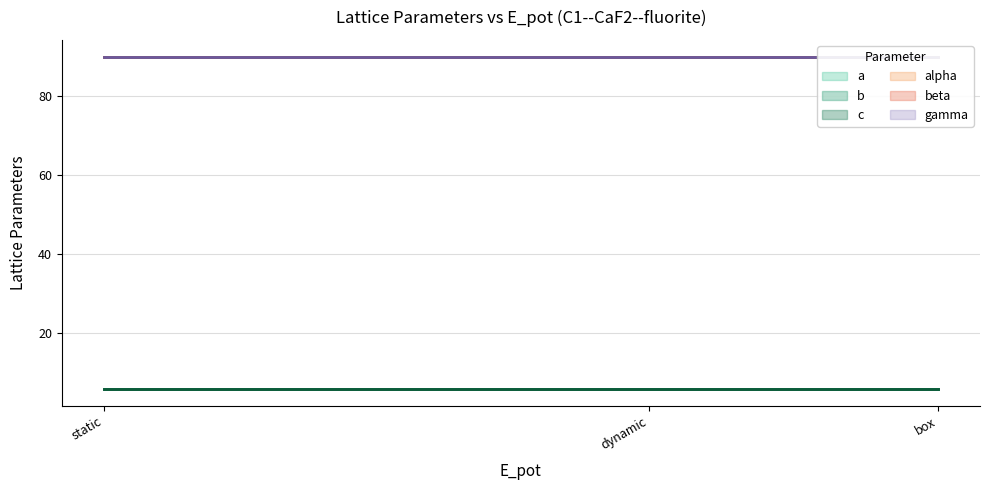

Reading right to left, what are all the values shown in this chart?

a: 5.7	5.7	5.7
b: 5.7	5.7	5.7
c: 5.7	5.7	5.7
alpha: 90.0	90.0	90.0
beta: 90.0	90.0	90.0
gamma: 90.0	90.0	90.0